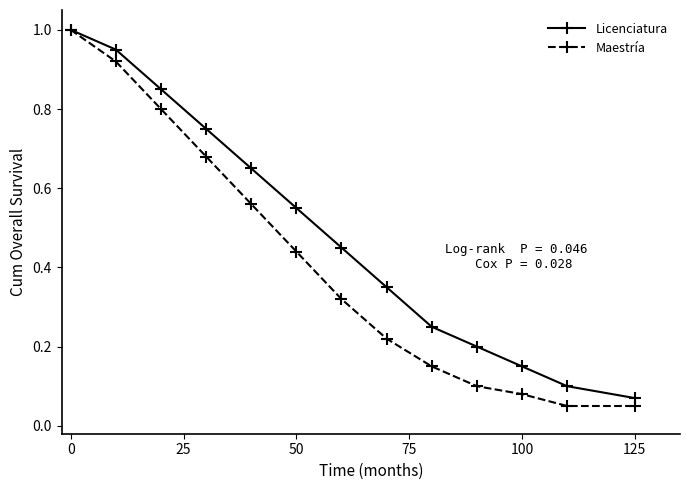

What is the maximum value shown in the chart?

1.0